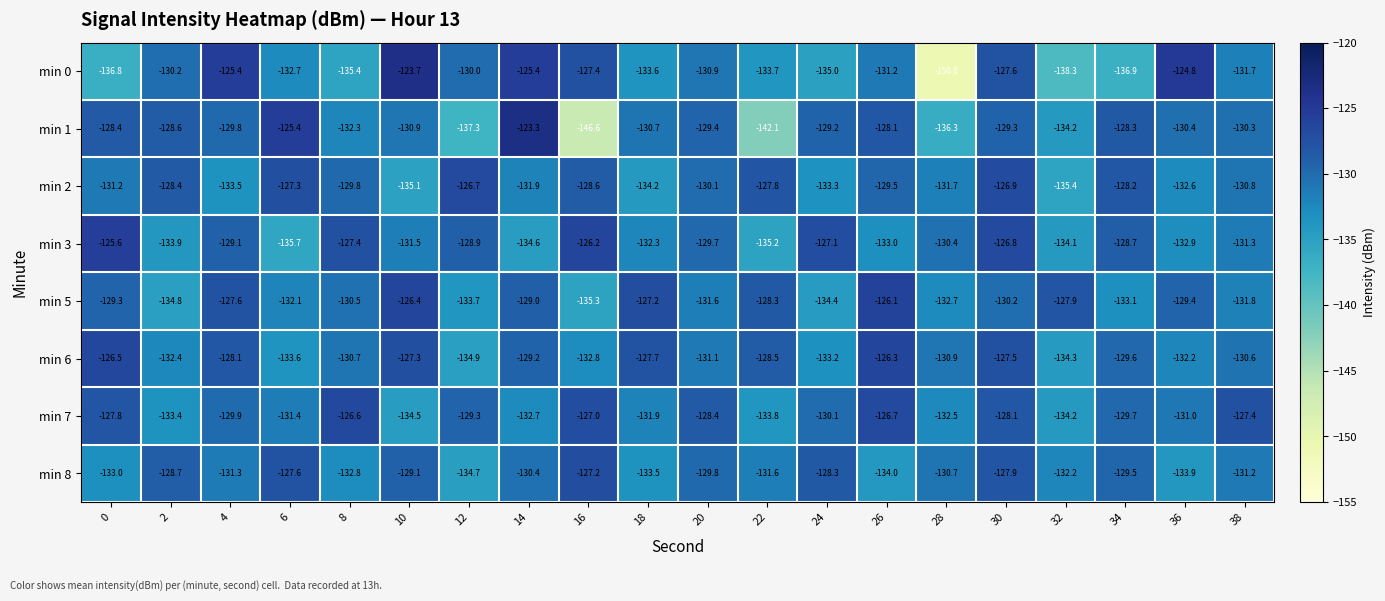

List the series in order of their peak value, highest first.

min 1, min 0, min 3, min 5, min 6, min 7, min 2, min 8